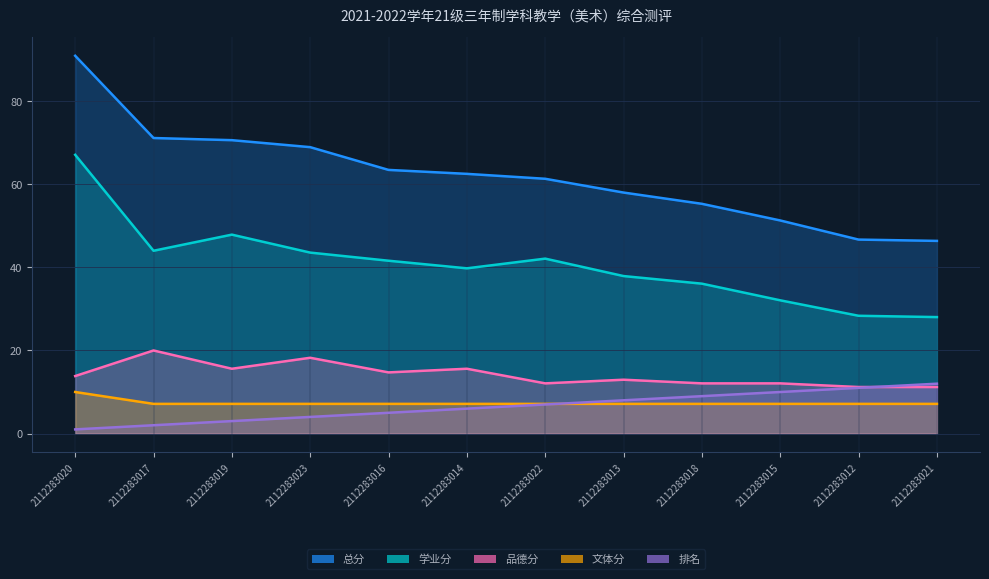

How many lines are shown in the chart?

5